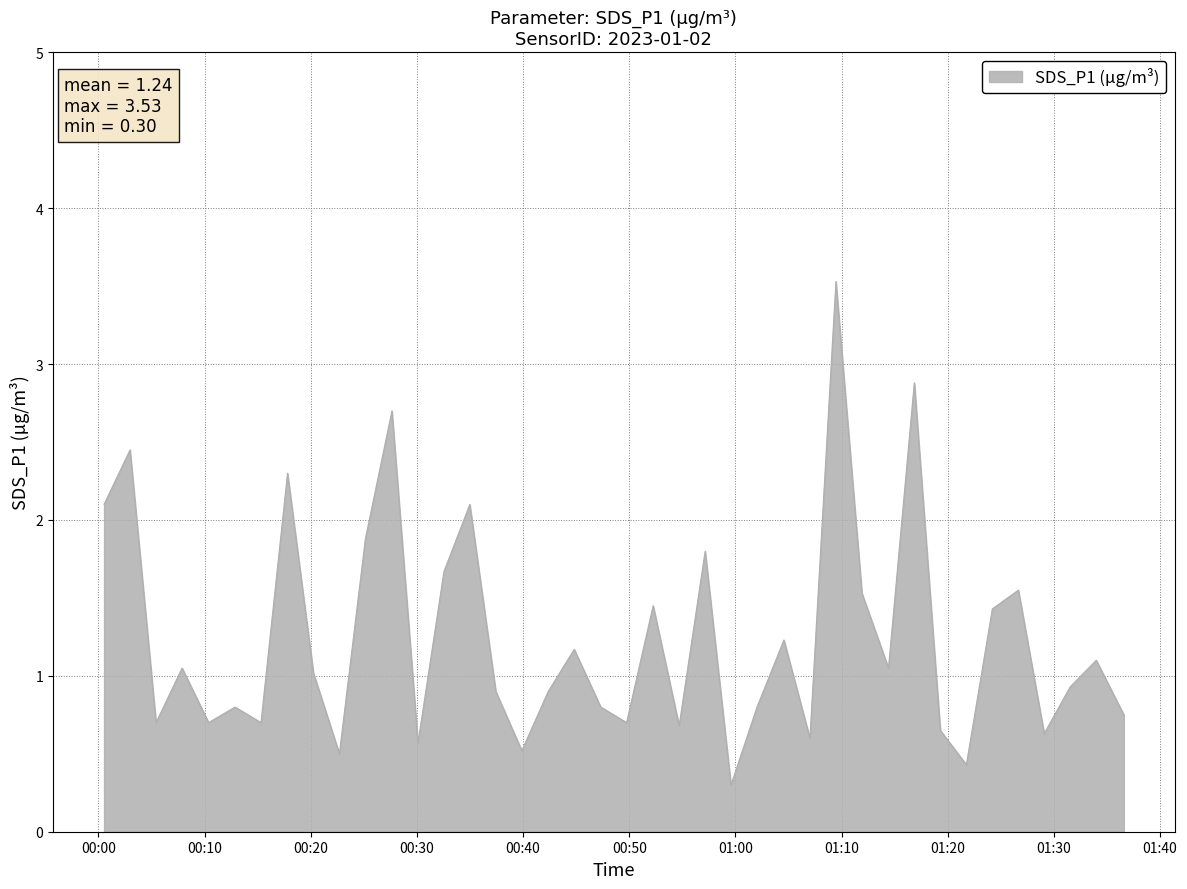

What is the smallest value displayed?

0.3